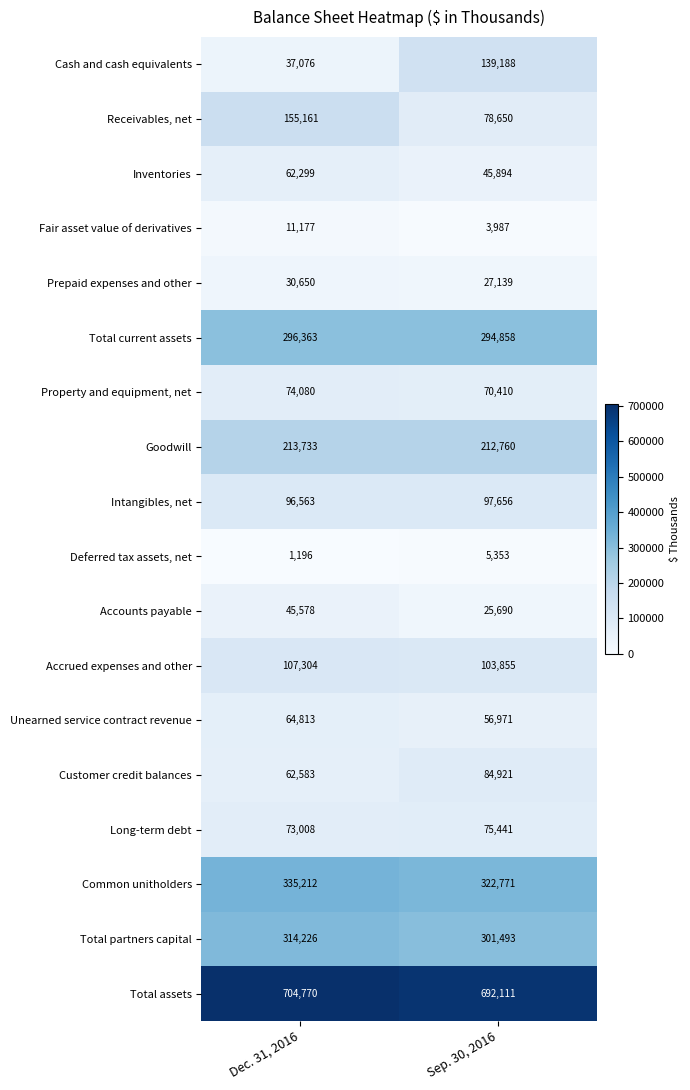

At which label does Total current assets reach its peak?

Dec. 31, 2016